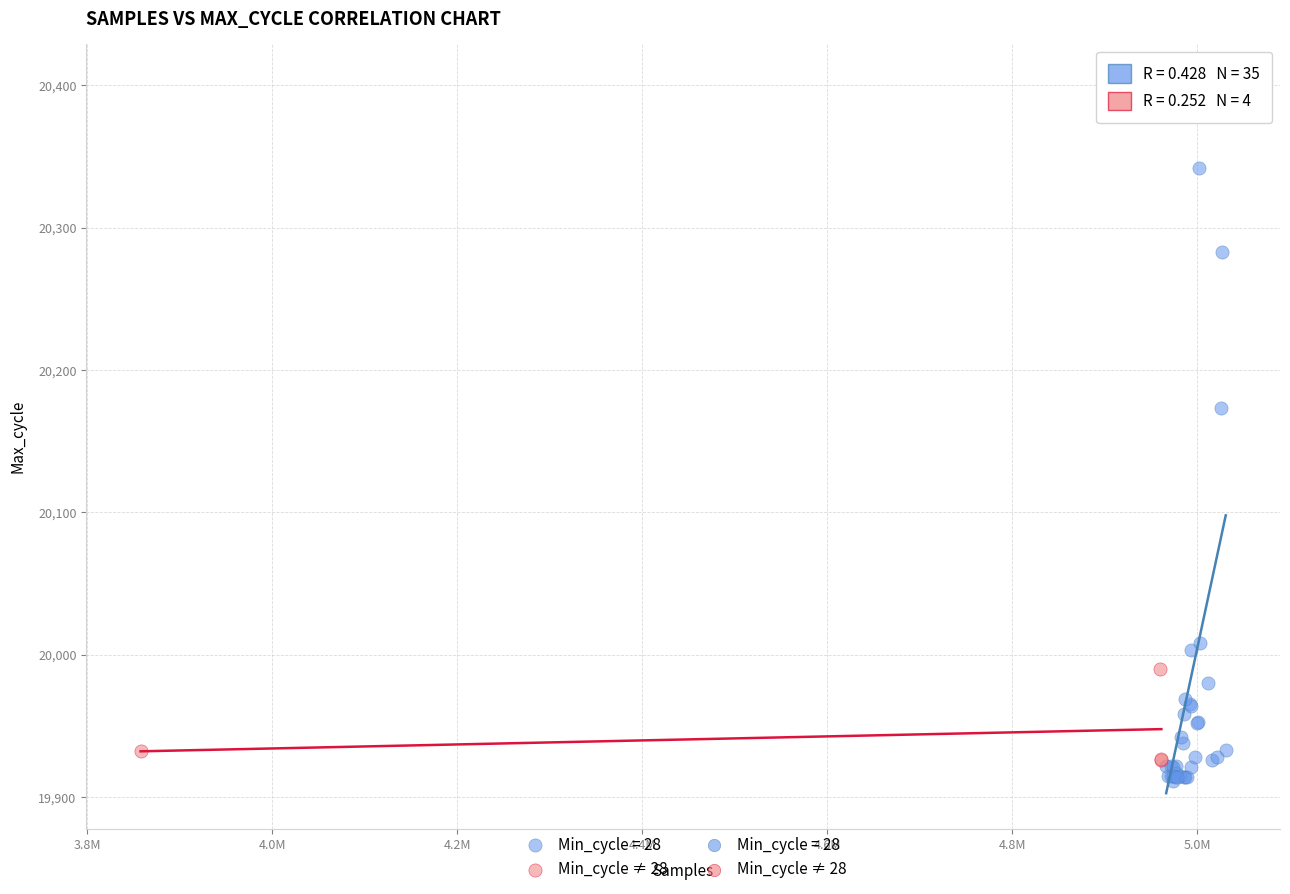

Which series contains the highest Y value?

Min_cycle = 28